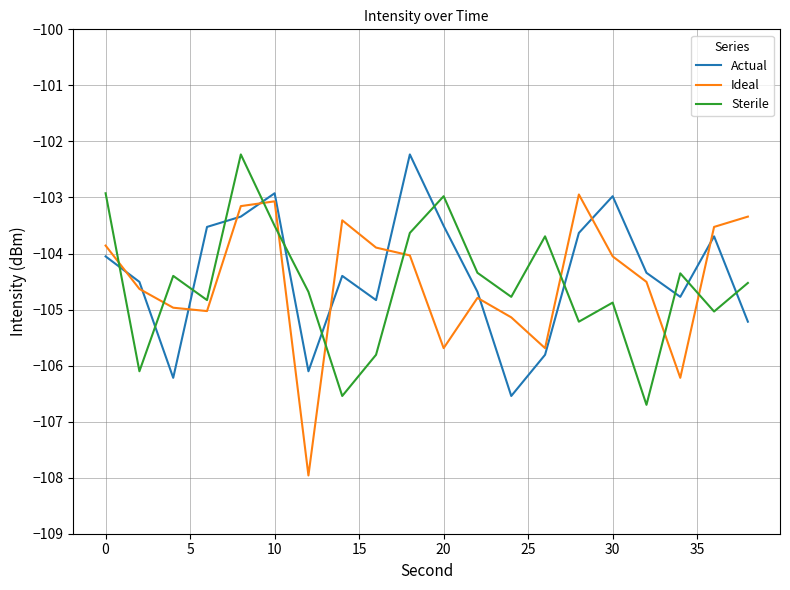

What is the highest value of the Actual series?

-102.2